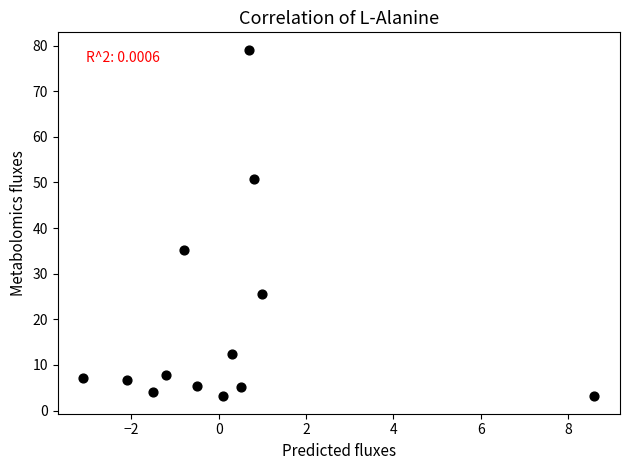

What is the range of X values (max minus min)?

11.7